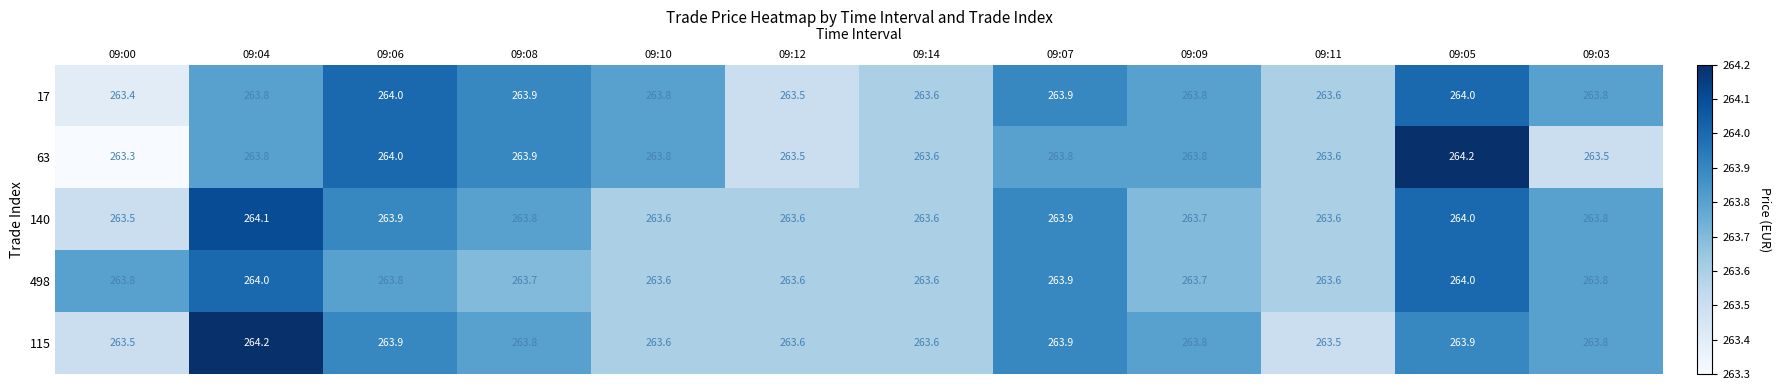

What is the maximum value shown in the chart?

264.2